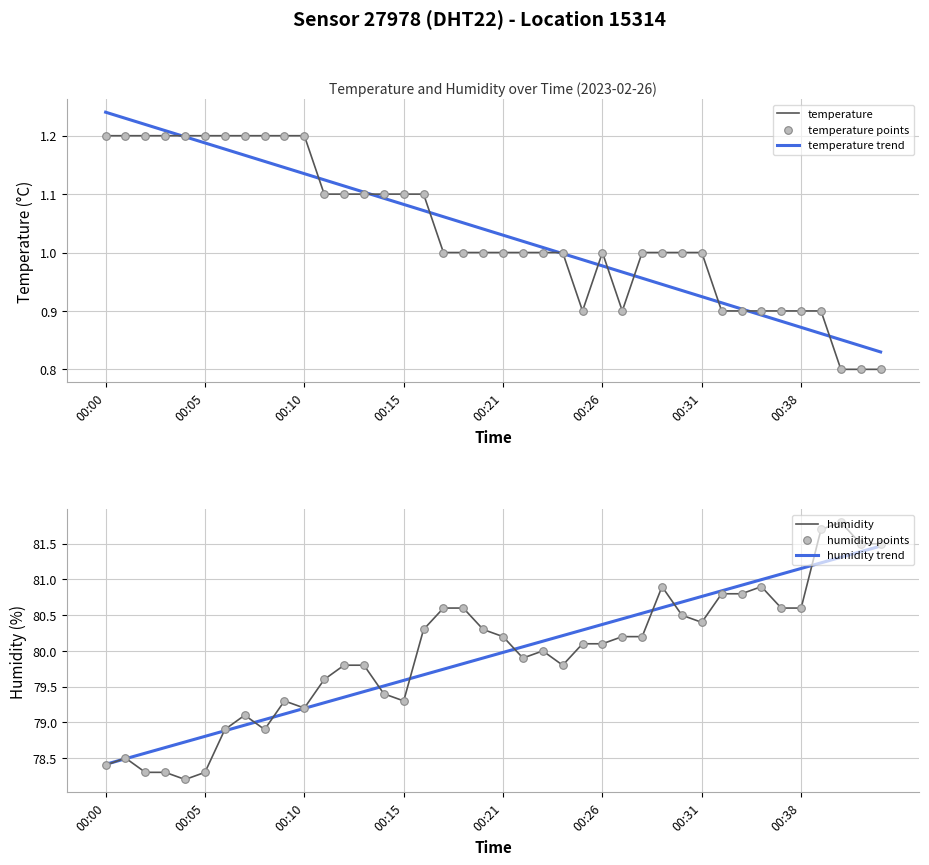

At which category is the sum across all series the highest?

37